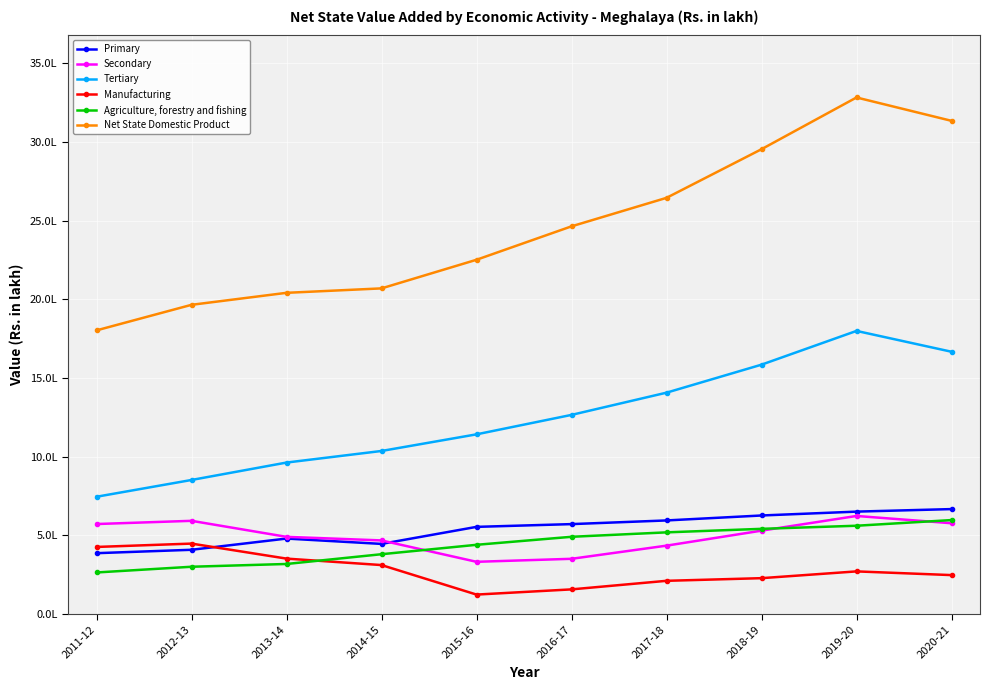

Does the chart have visible grid lines?

Yes